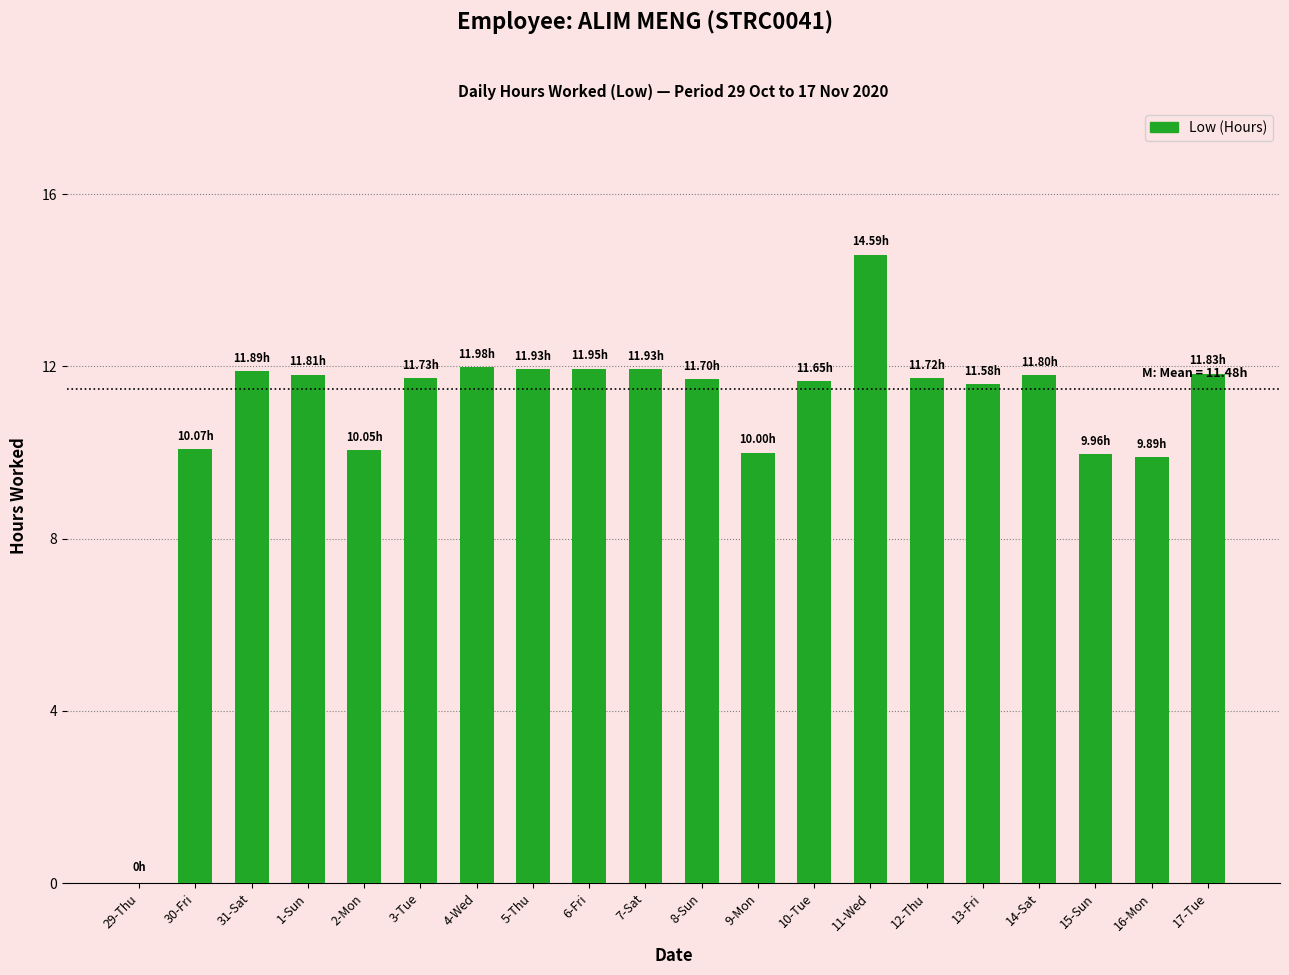

What is the average value?

10.9